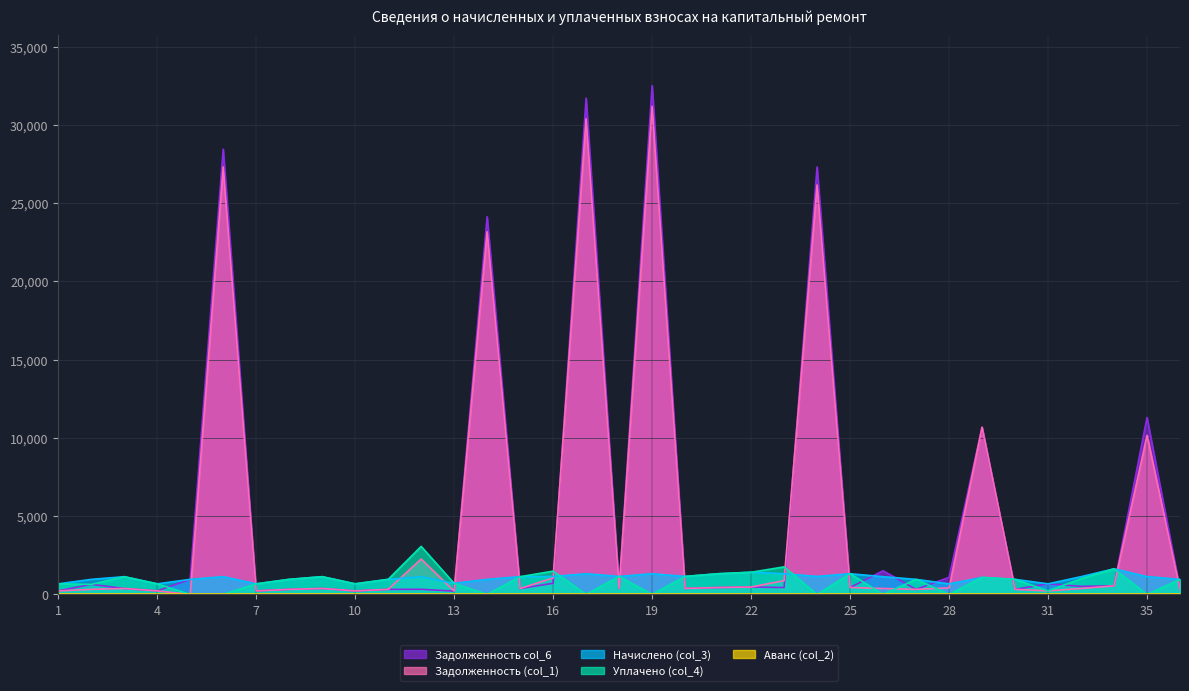

Which series has the largest range (max minus min)?

Задолженность col_6